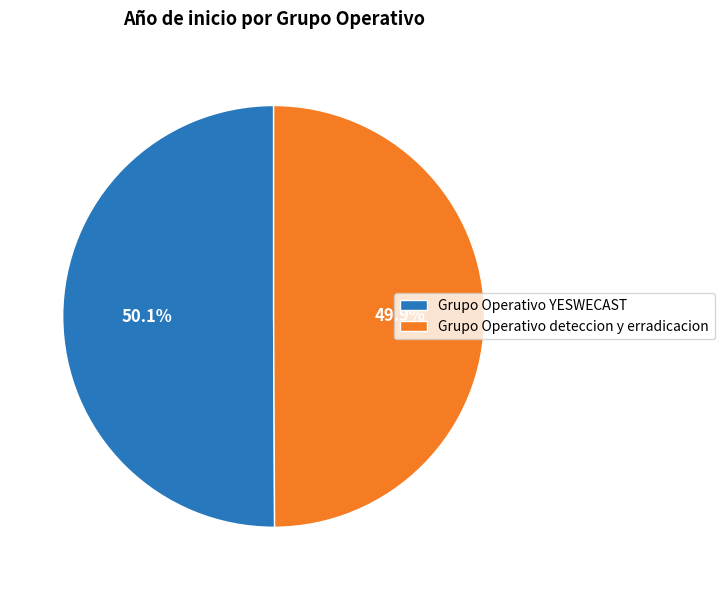

True or false: Grupo Operativo deteccion y erradicacion accounts for 50% of the total.

True